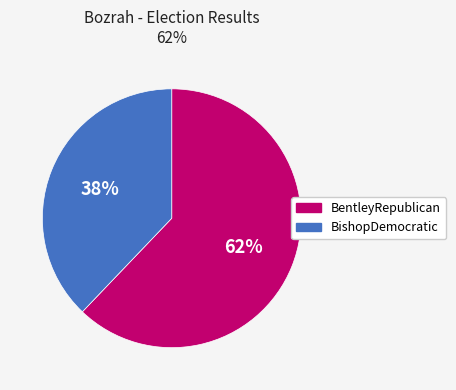

Do BishopDemocratic and BentleyRepublican together represent more than half of the pie?

Yes